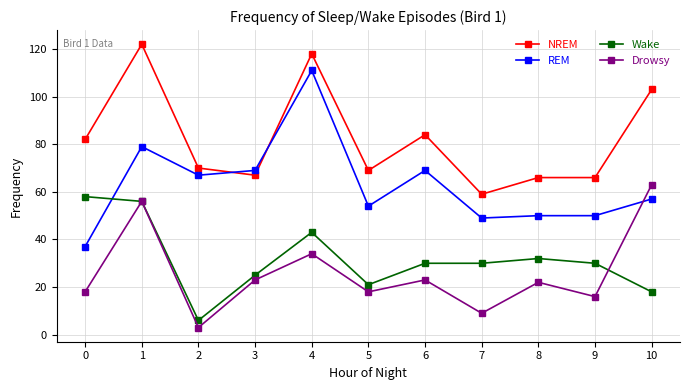

How many data points in Drowsy are less than 22?

5